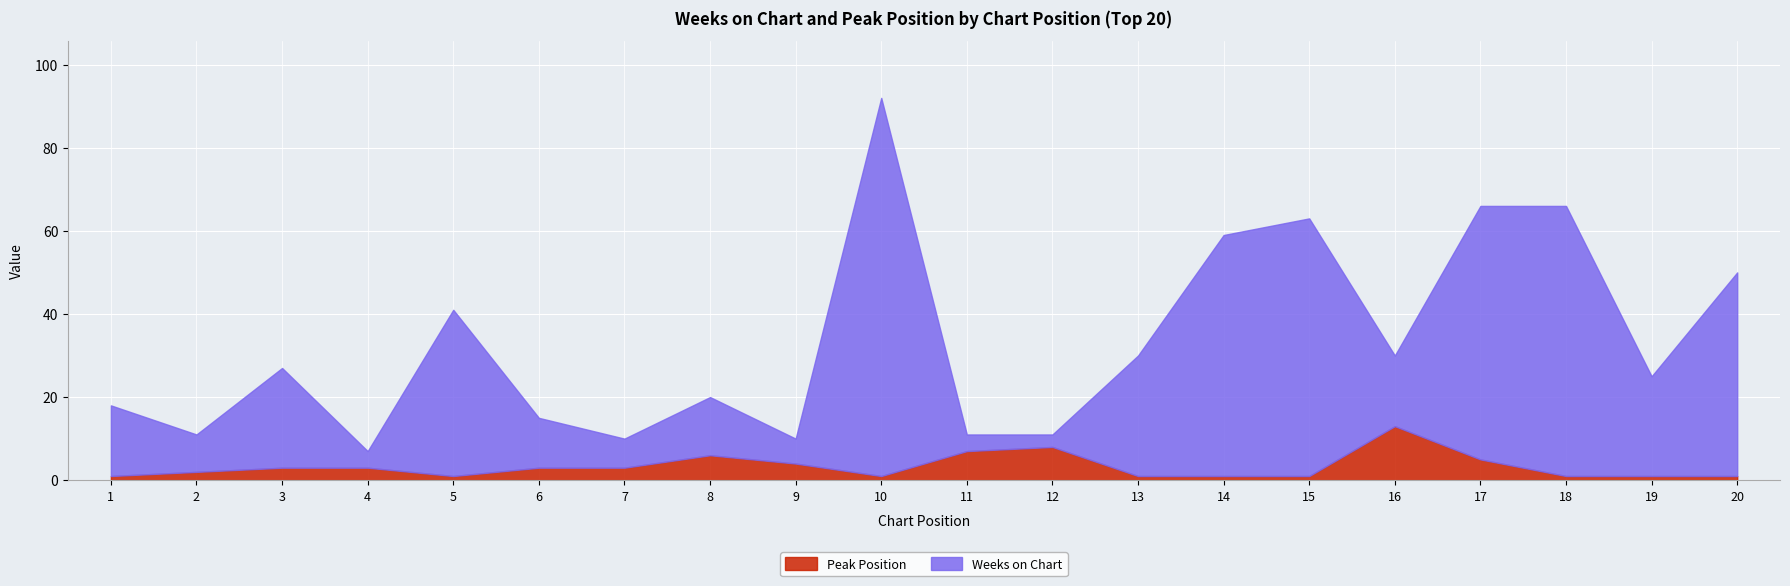

Which series has the widest spread of values?

Weeks on Chart